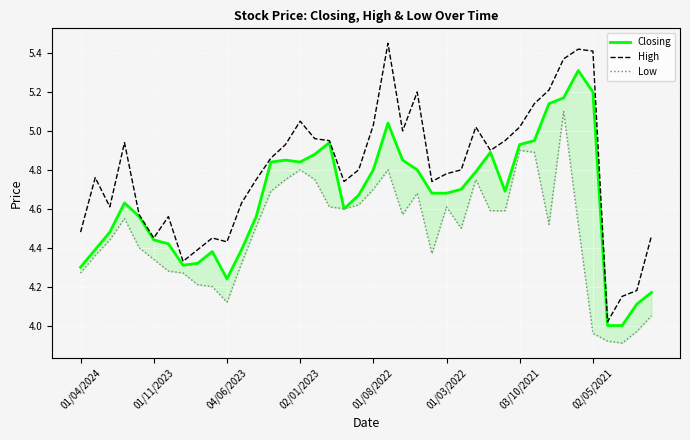

True or false: Closing and Low intersect in this chart.

False